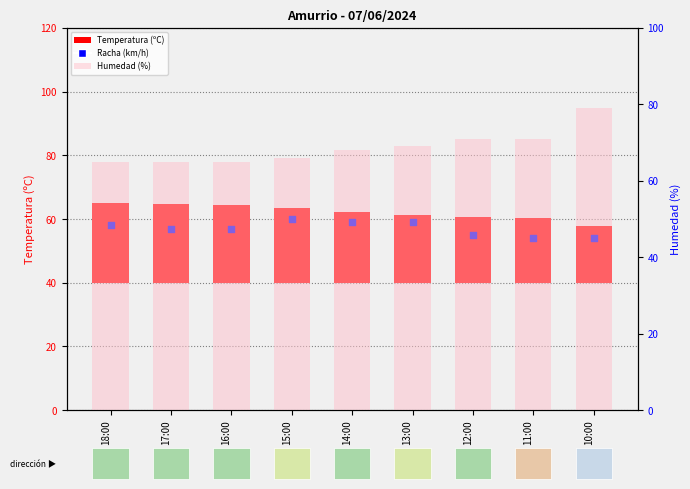

What is the total value across all series at 12:00?

146.5